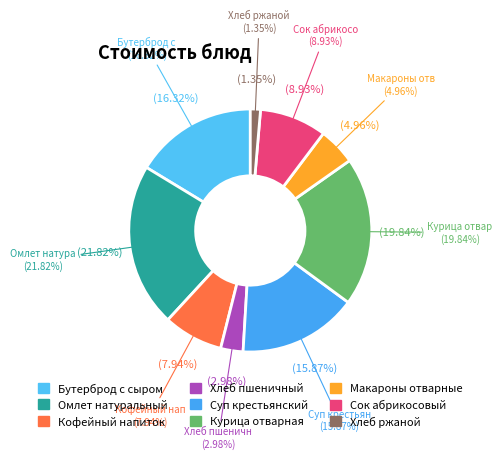

Which category has the smallest portion of the pie?

Хлеб ржаной